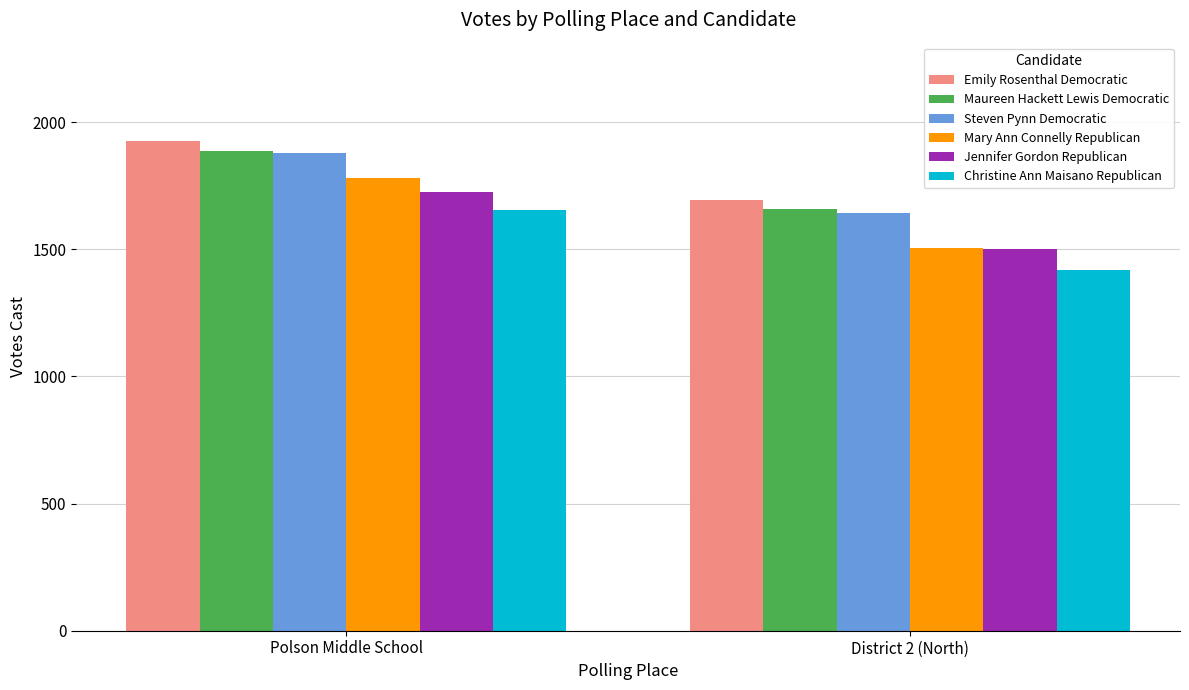

Which series has the largest total across all categories?

Emily Rosenthal Democratic